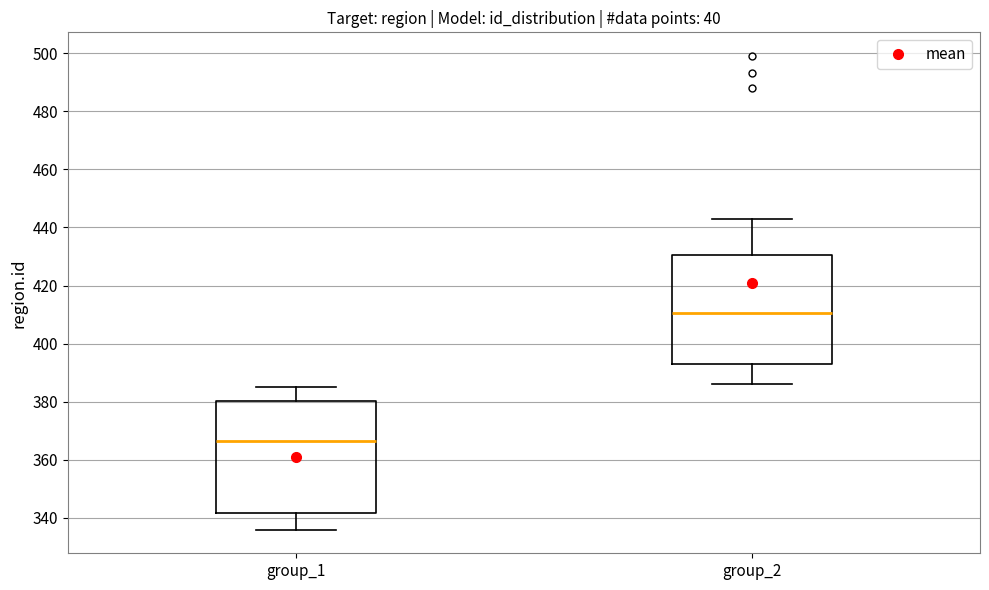

Where is the upper edge of the box for group_2 on the y-axis? The values are not printed on the chart, so give them approximately, as read against the axis.

430